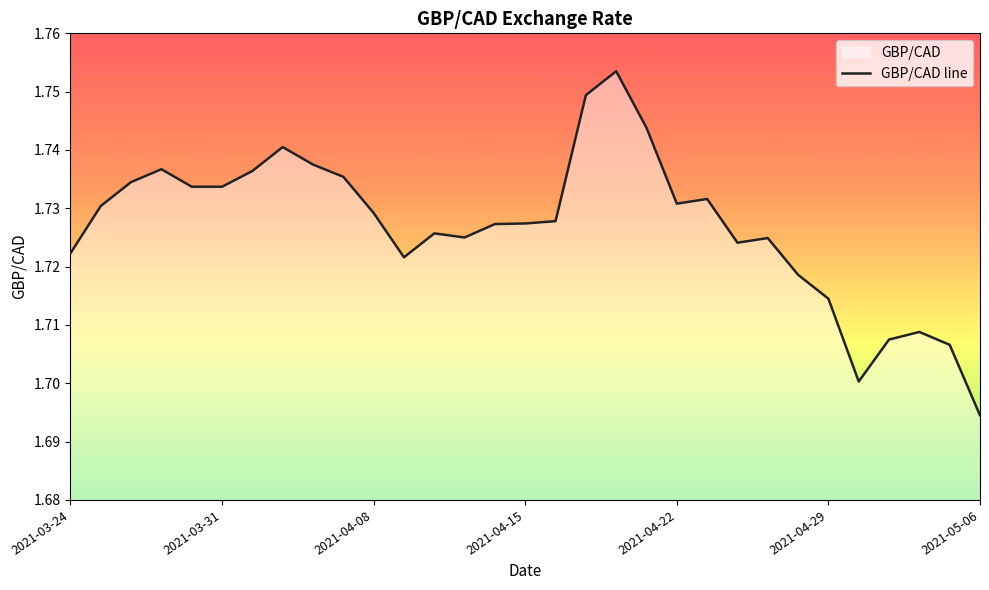

Count the values in the range 1 to 2.

31